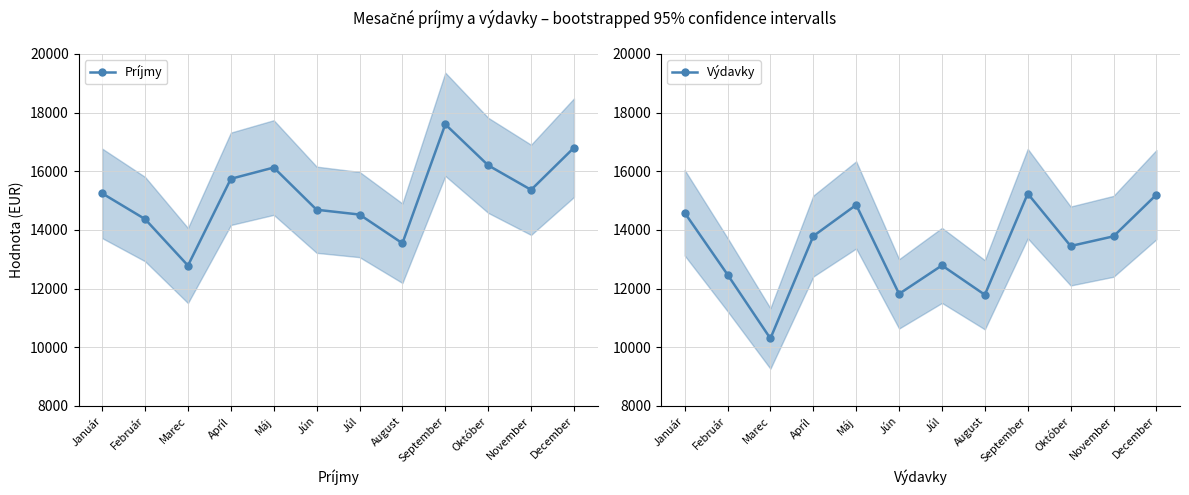

How many values in the Príjmy series are below 15365?

6